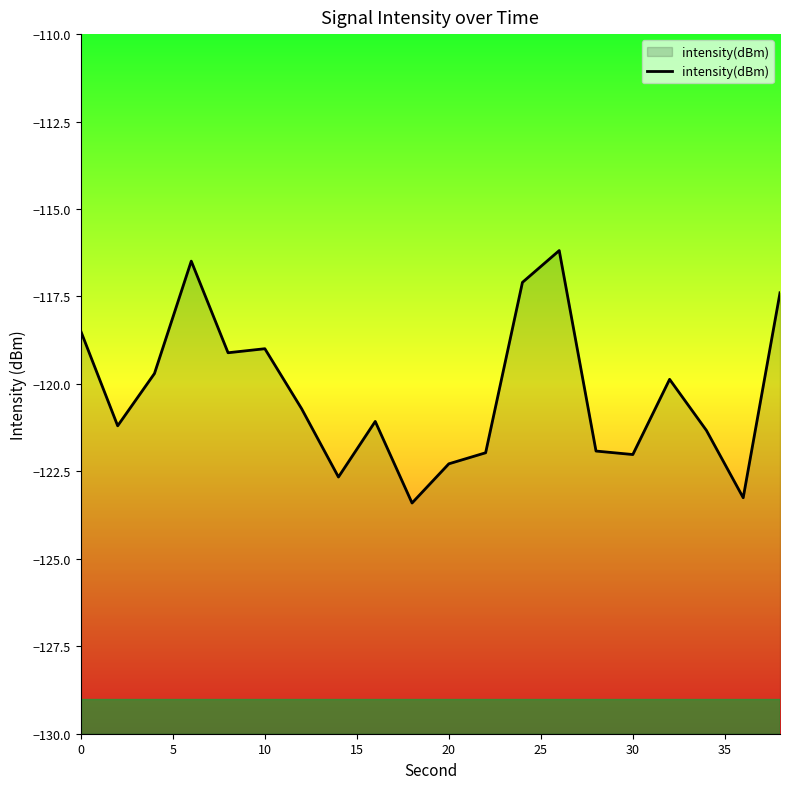

True or false: there are more than 2 points higher than both neighbors.

True